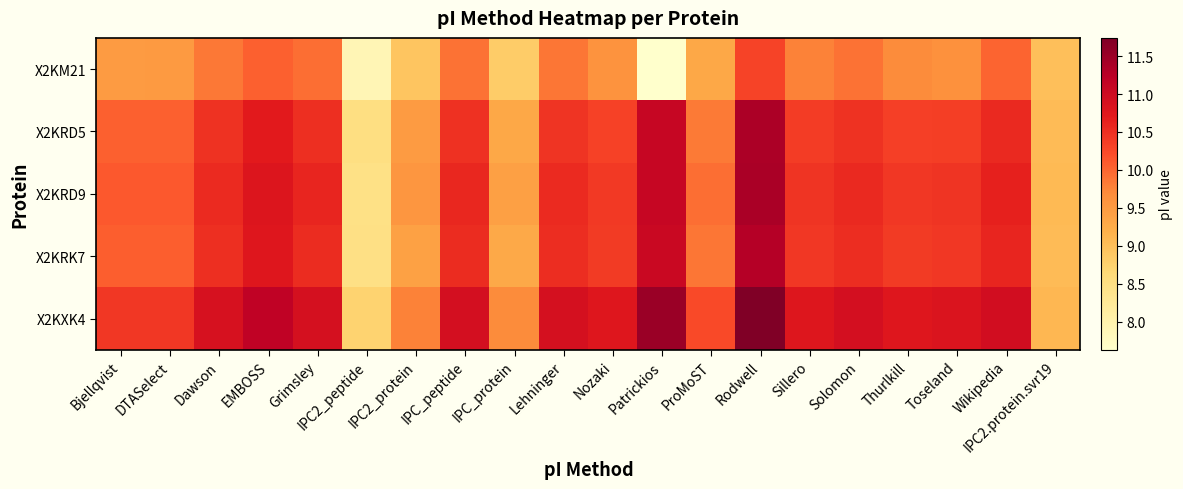

At how many categories does at least one series exceed 8?

20